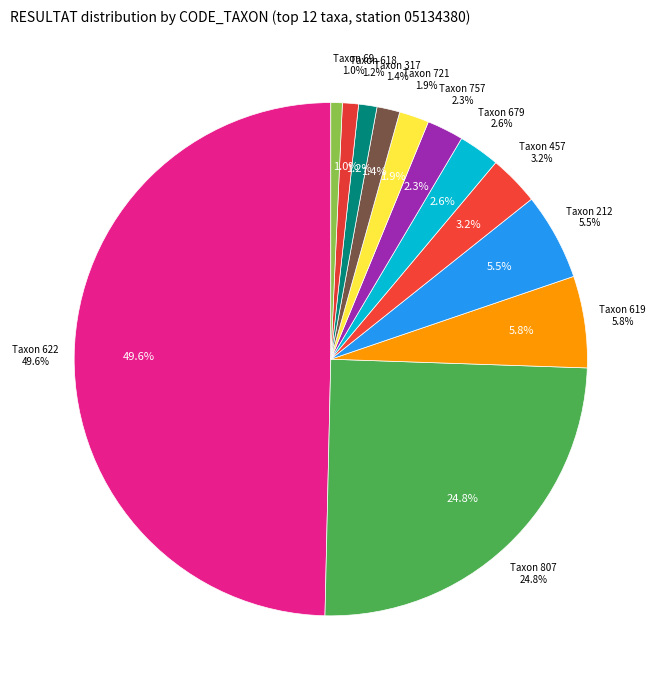

How many segments does this pie chart have?

12